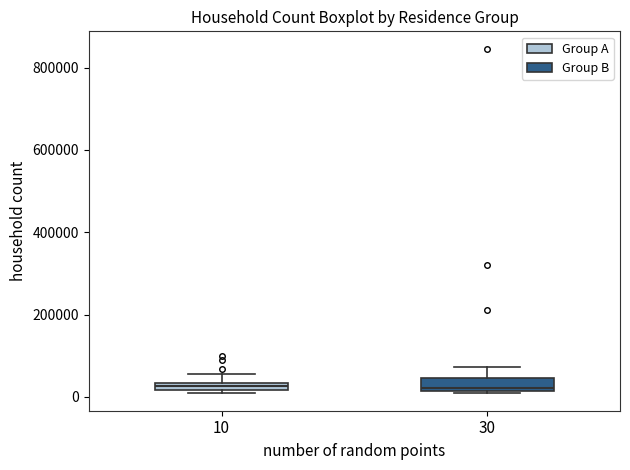

Where is the lower edge of the box at x = 30 on the y-axis? The values are not printed on the chart, so give them approximately, as read against the axis.

20000